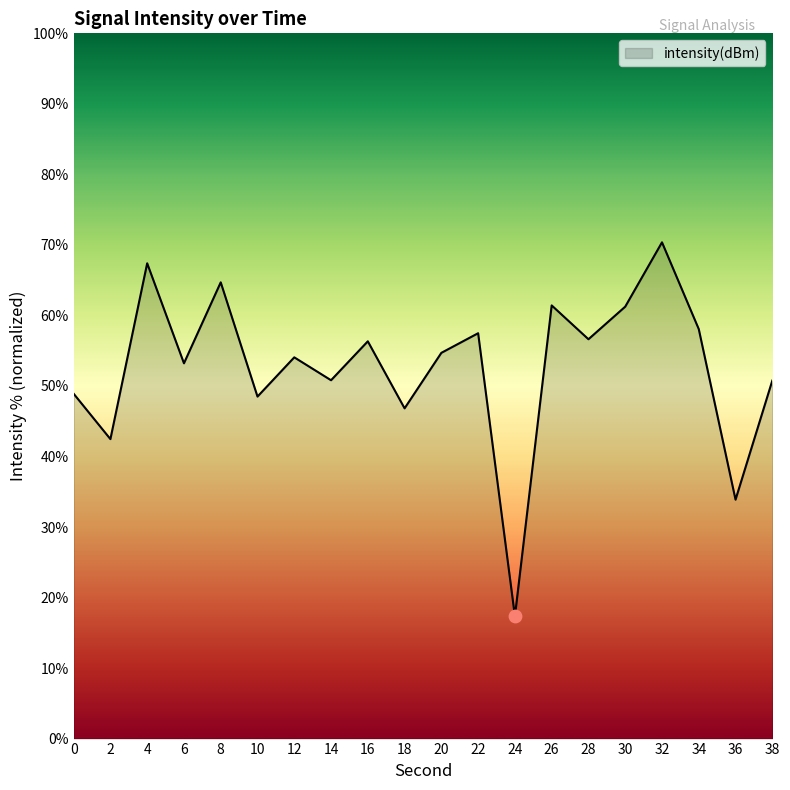

Between 28 and 12, which is larger?

28